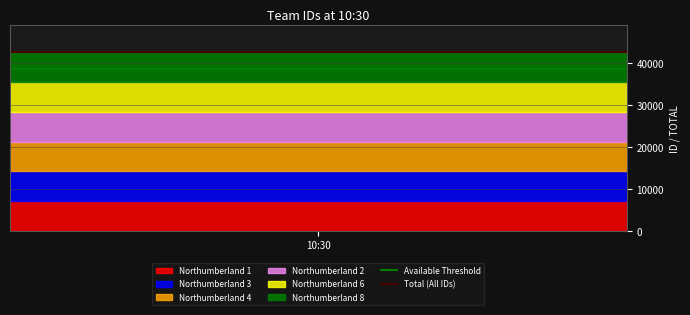

Rank the series at 1 from highest to lowest value.

Total (All IDs), Available Threshold